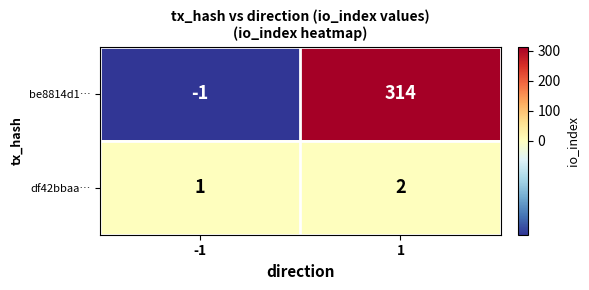

What is the sum of the df42bbaa… values at -1 and 1?

3